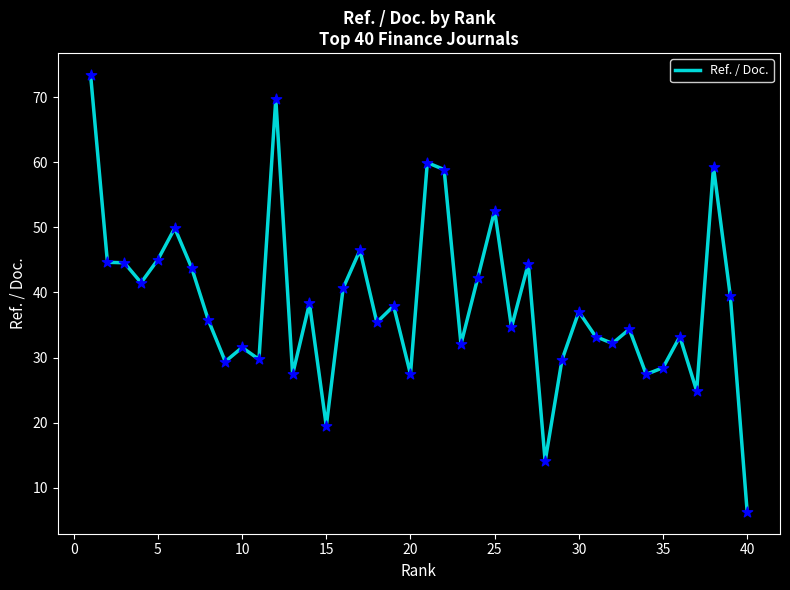

What is the maximum value shown in the chart?

73.4